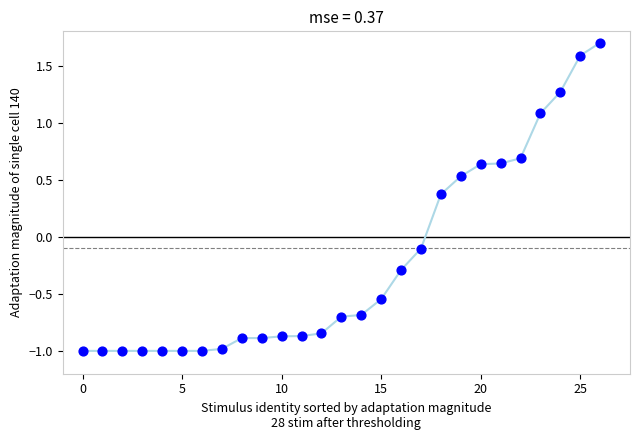

What is the range of Y values (max minus min)?

2.7